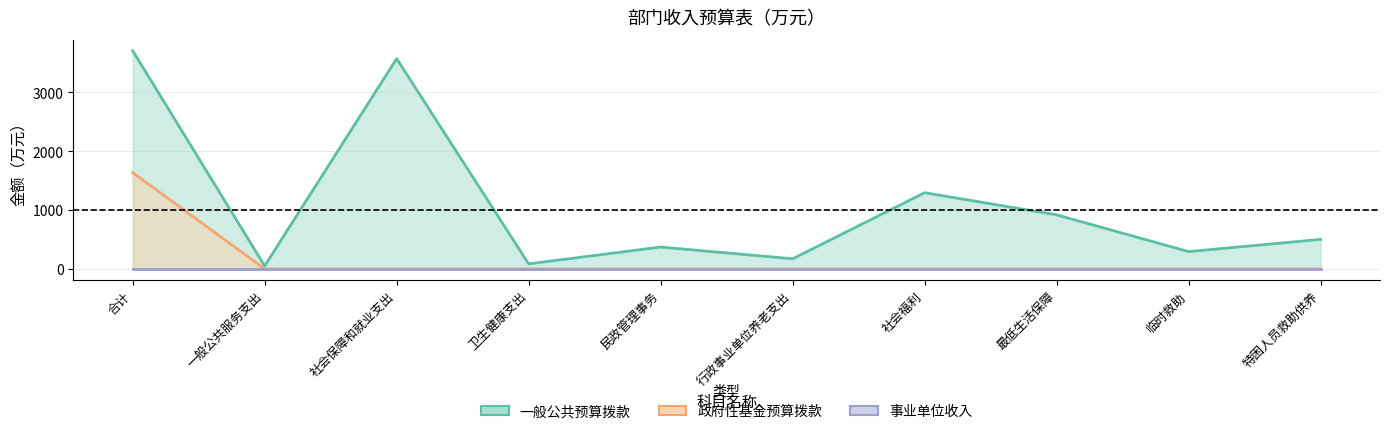

What is the highest value of the 政府性基金预算拨款 series?

1635.3